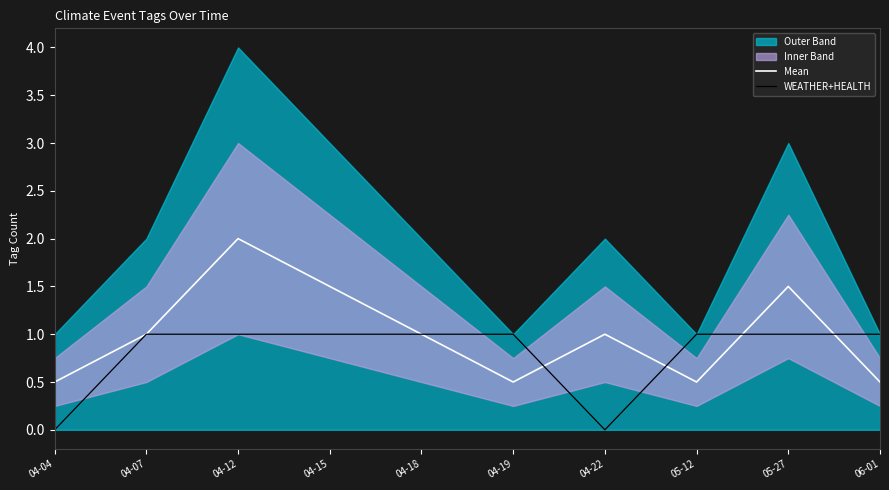

What is the difference between the maximum and second lowest values in the Mean series?

1.5